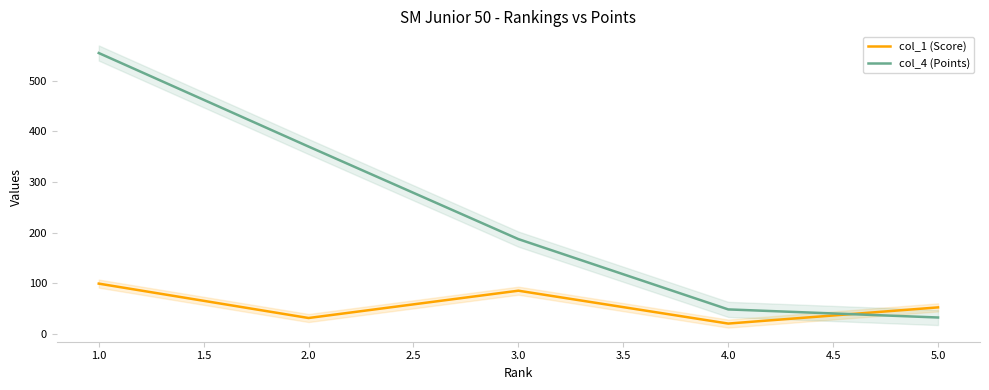

What is the difference between the second highest and minimum values in the col_1 (Score) series?

65